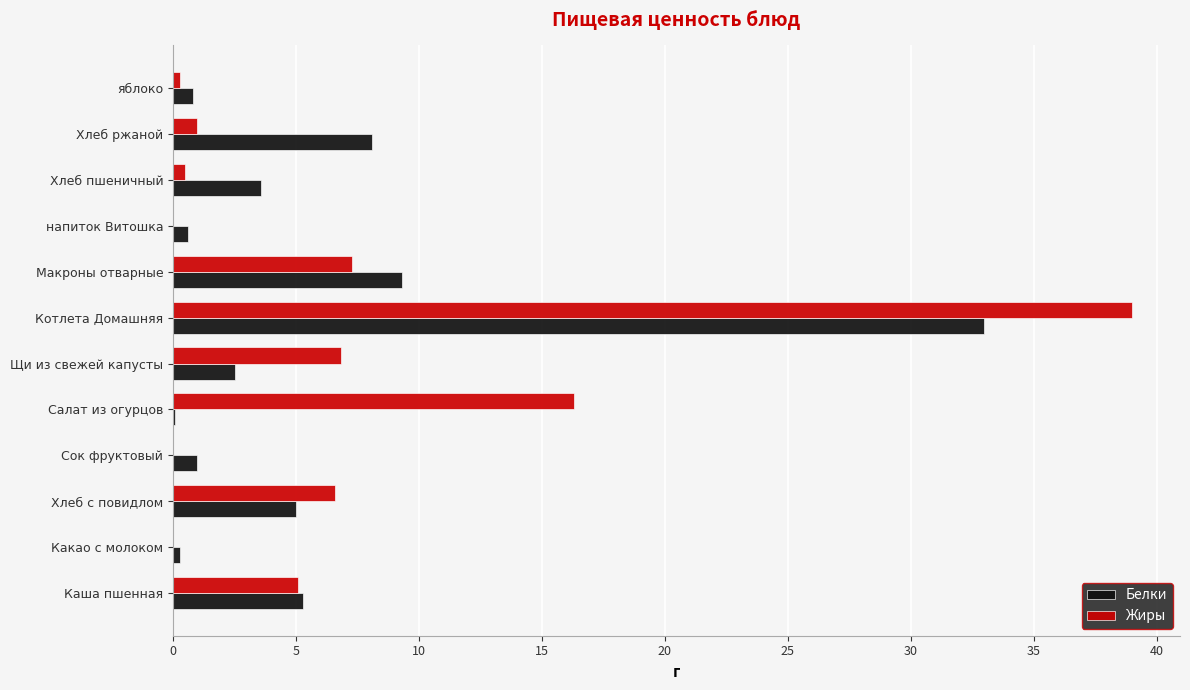

True or false: Жиры has a value of 11.0 at Щи из свежей капусты.

False